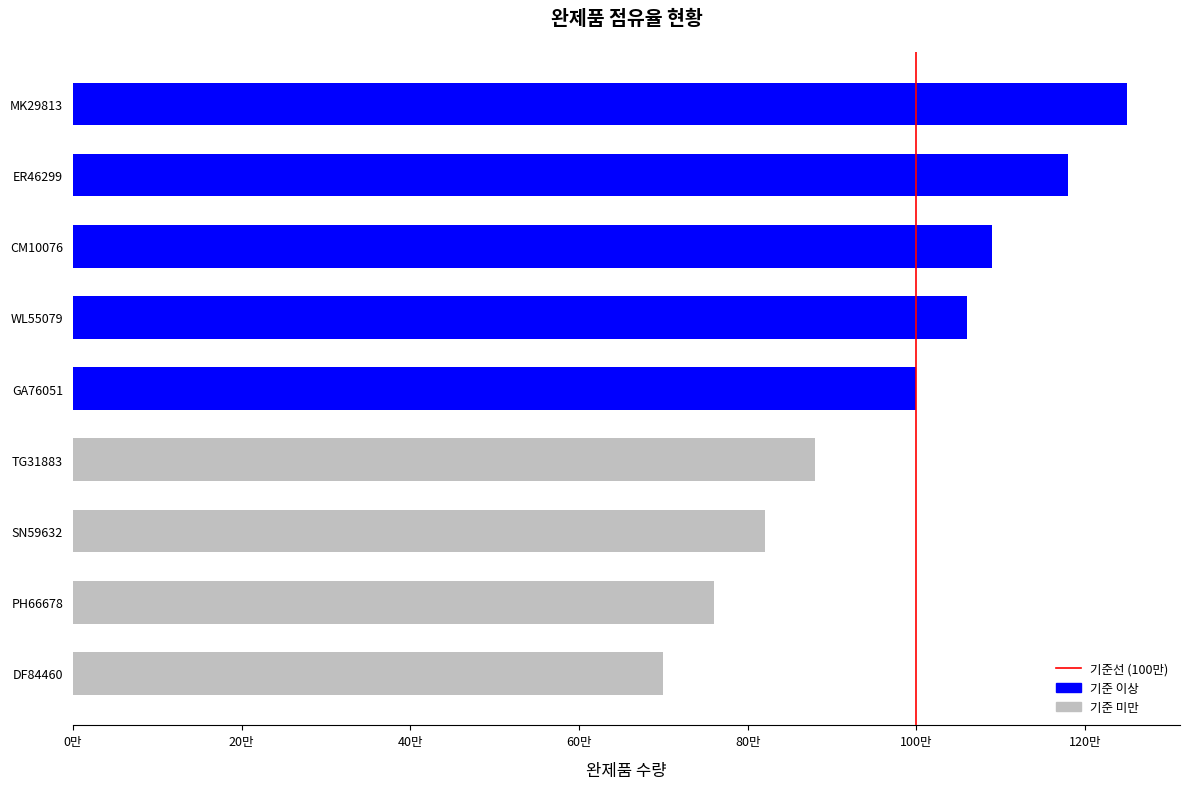

Where is the data nearest to the value 975000?

GA76051